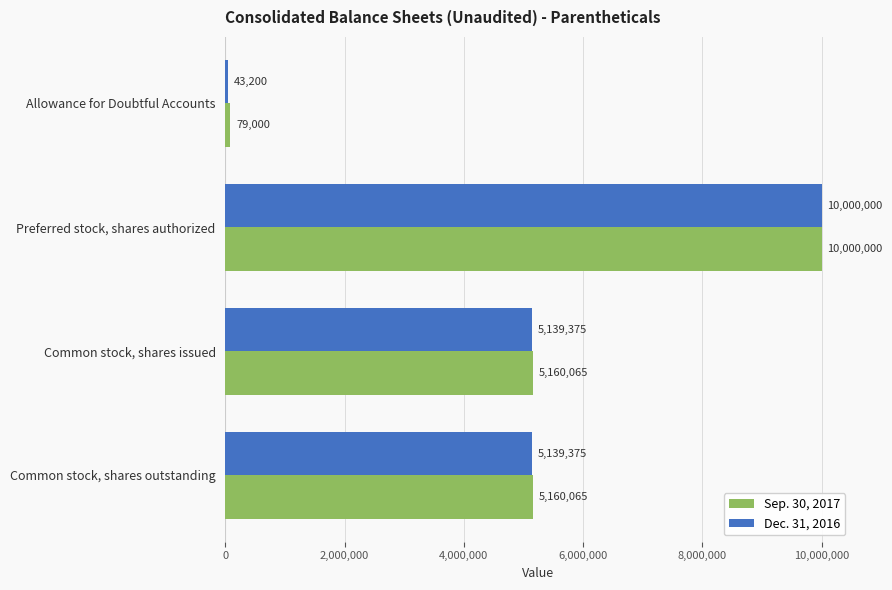

Which series has the largest range (max minus min)?

Dec. 31, 2016